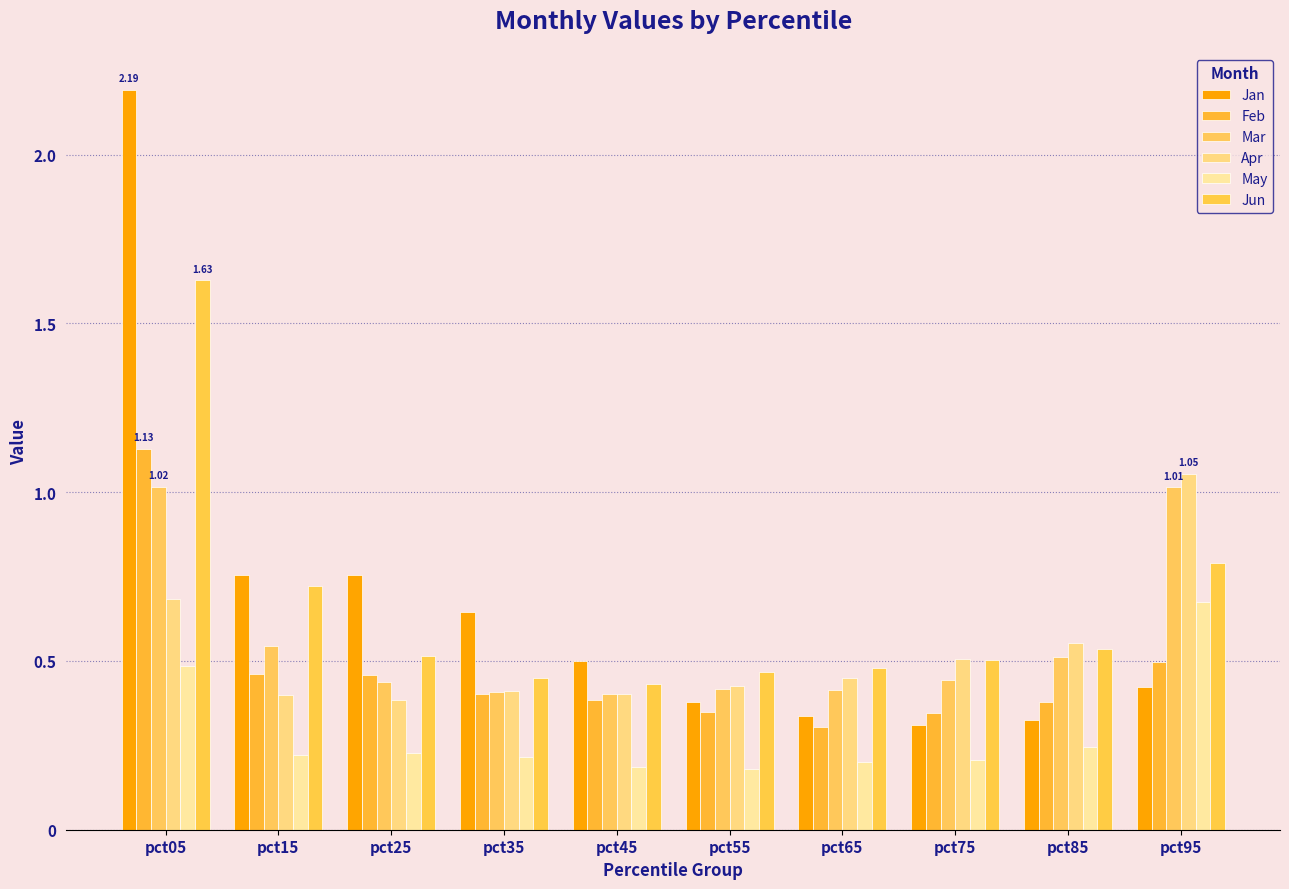

How many bars are there in total?

60